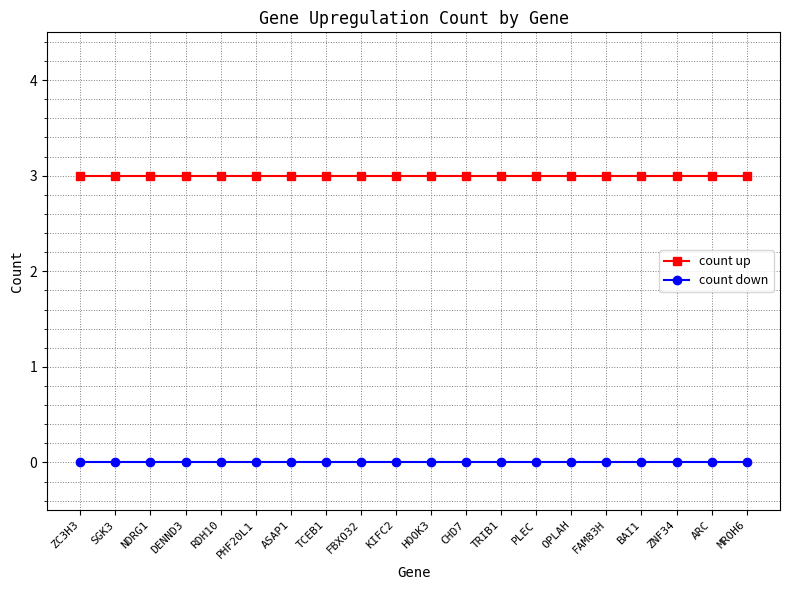

Reading right to left, what are all the values shown in this chart?

count up: MROH6=3	ARC=3	ZNF34=3	BAI1=3	FAM83H=3	OPLAH=3	PLEC=3	TRIB1=3	CHD7=3	HOOK3=3	KIFC2=3	FBXO32=3	TCEB1=3	ASAP1=3	PHF20L1=3	RDH10=3	DENND3=3	NDRG1=3	SGK3=3	ZC3H3=3
count down: MROH6=0	ARC=0	ZNF34=0	BAI1=0	FAM83H=0	OPLAH=0	PLEC=0	TRIB1=0	CHD7=0	HOOK3=0	KIFC2=0	FBXO32=0	TCEB1=0	ASAP1=0	PHF20L1=0	RDH10=0	DENND3=0	NDRG1=0	SGK3=0	ZC3H3=0